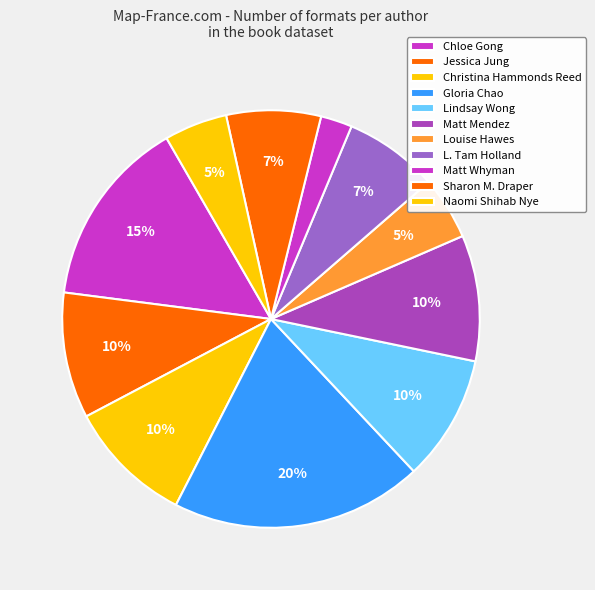

Is it true that Naomi Shihab Nye is 5% of the pie?

True